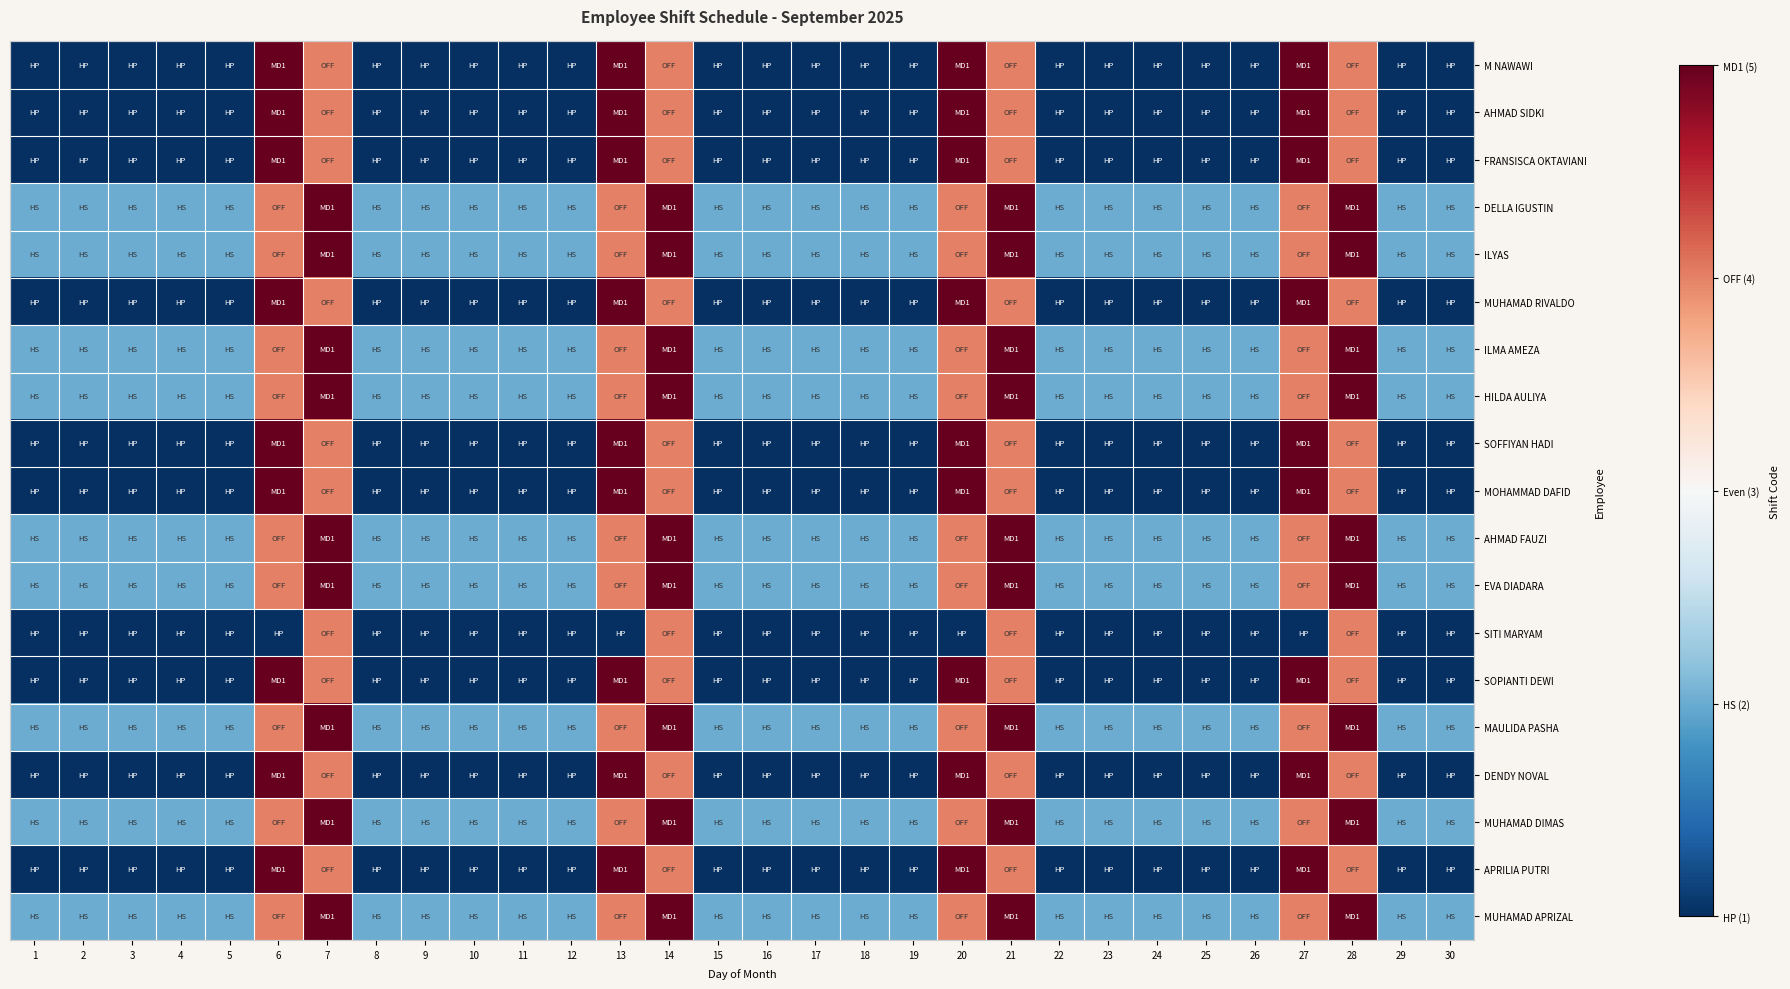

Which label corresponds to the largest value in the chart?

6